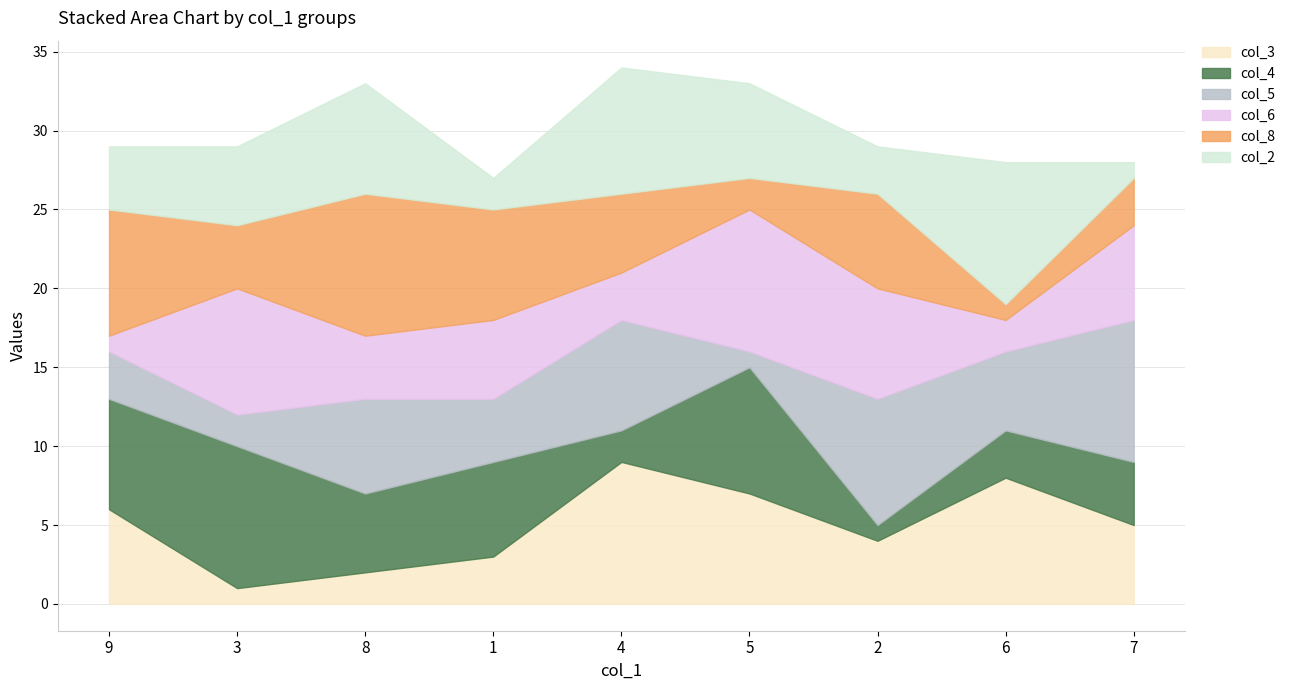

What is the sum of the col_3 values at 2 and 9?

10